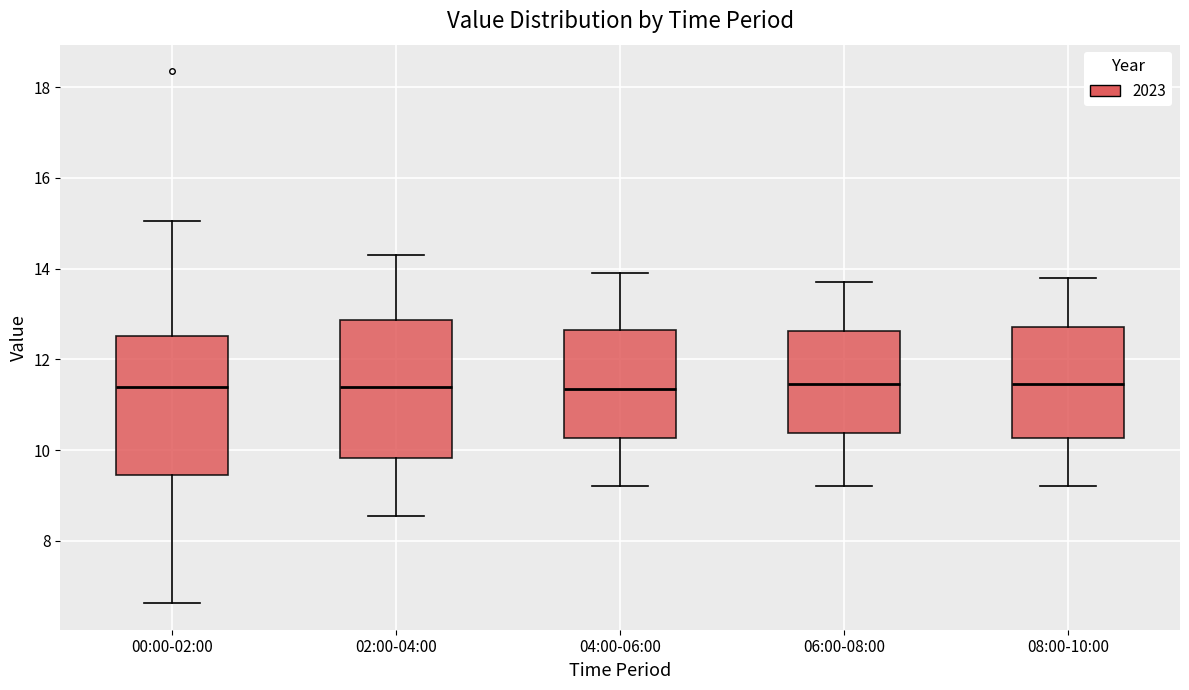

Reading left to right, read every box against the y-axis: the position of its median line, the range the box covers, and the ends of its whiskers. The values are not printed on the chart, so give them approximately, as read against the axis.

00:00-02:00: median 11.4, box 9.4 to 12.6, whiskers 6.6 to 15.0
02:00-04:00: median 11.4, box 9.8 to 12.8, whiskers 8.6 to 14.4
04:00-06:00: median 11.4, box 10.2 to 12.6, whiskers 9.2 to 14.0
06:00-08:00: median 11.4, box 10.4 to 12.6, whiskers 9.2 to 13.8
08:00-10:00: median 11.4, box 10.2 to 12.8, whiskers 9.2 to 13.8